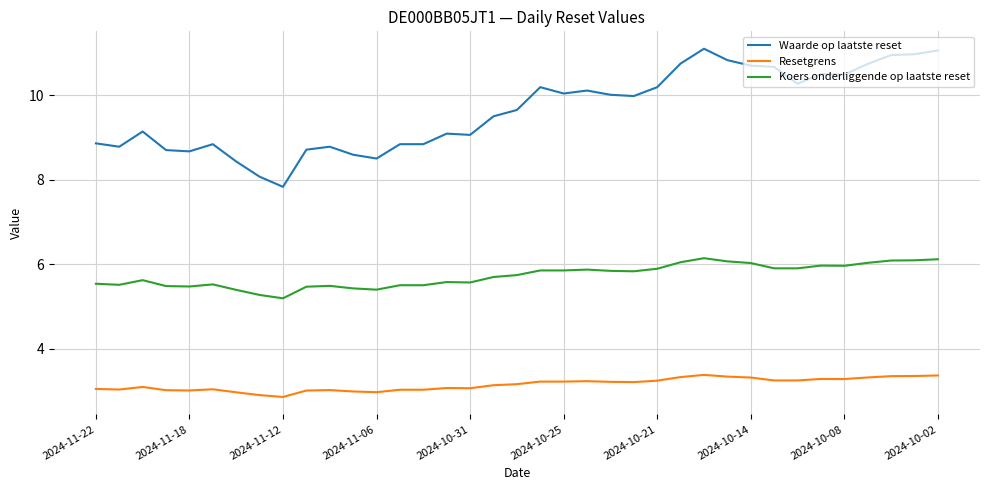

What is the difference between the maximum and minimum values in the Resetgrens series?

0.5